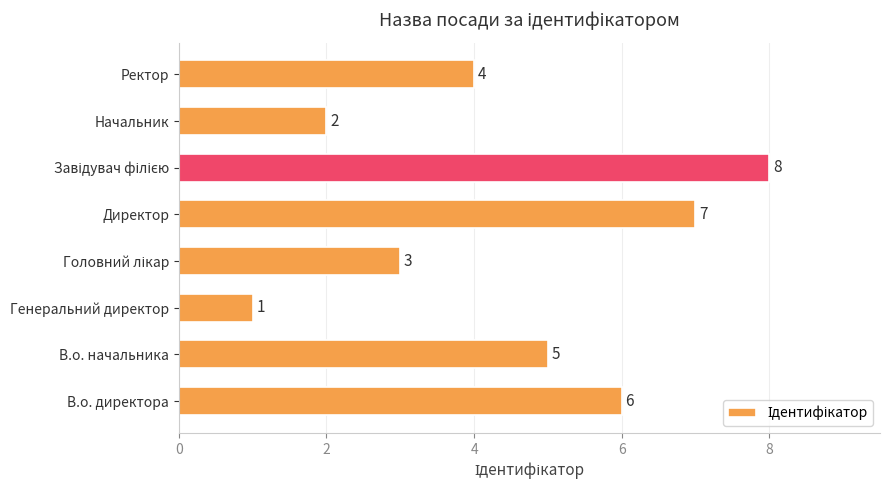

Reading bottom to top, extract all data points from this chart.

6	5	1	3	7	8	2	4